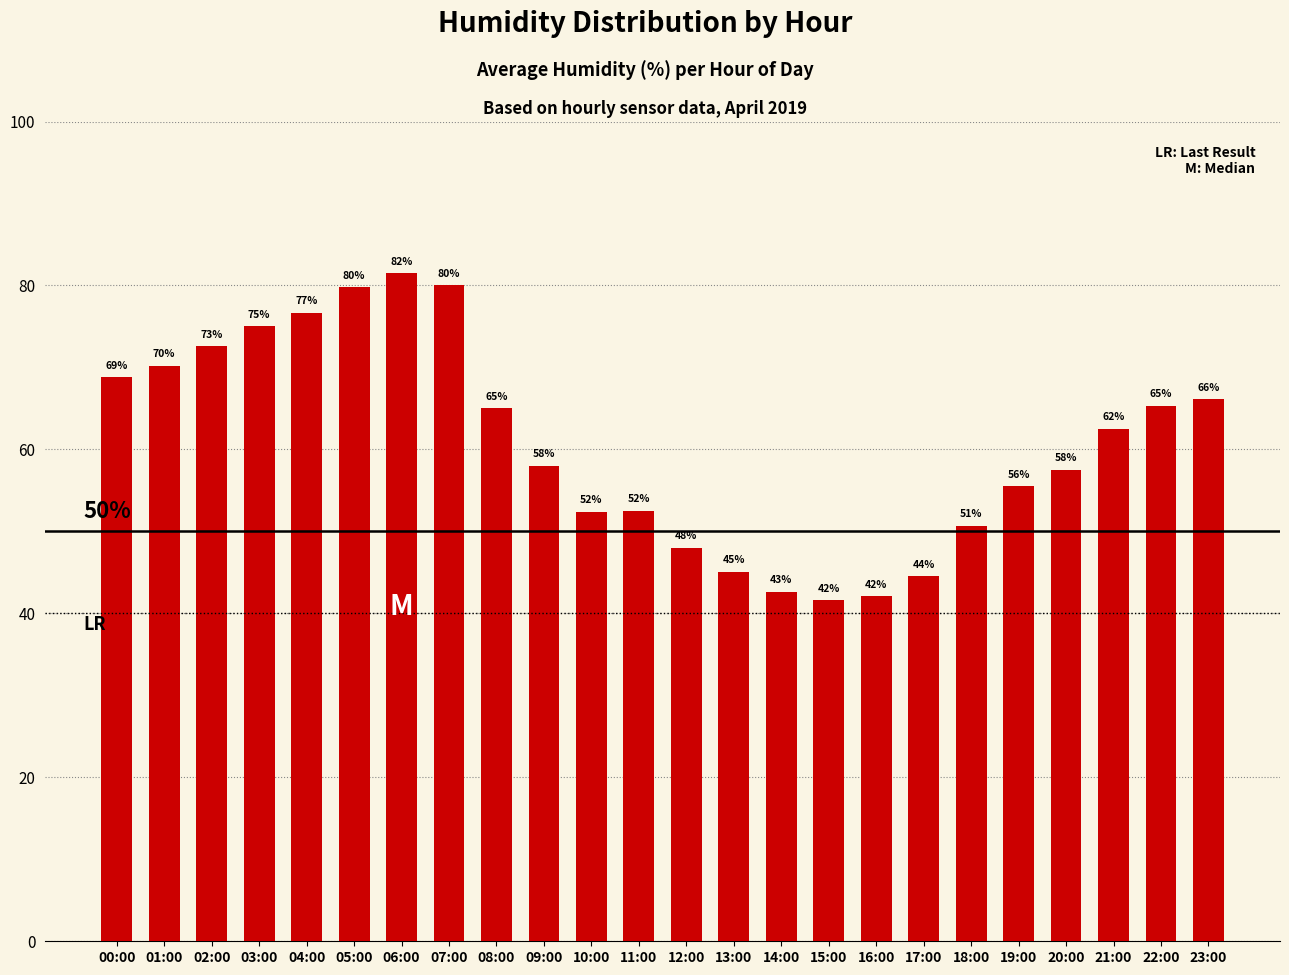

What is the label of the 3rd bar from the right?

21:00